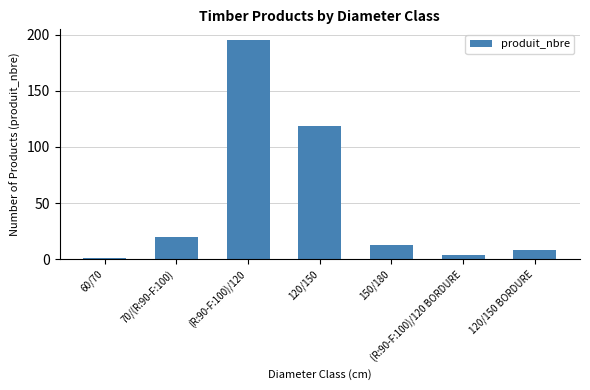

How many values are below 13?

3